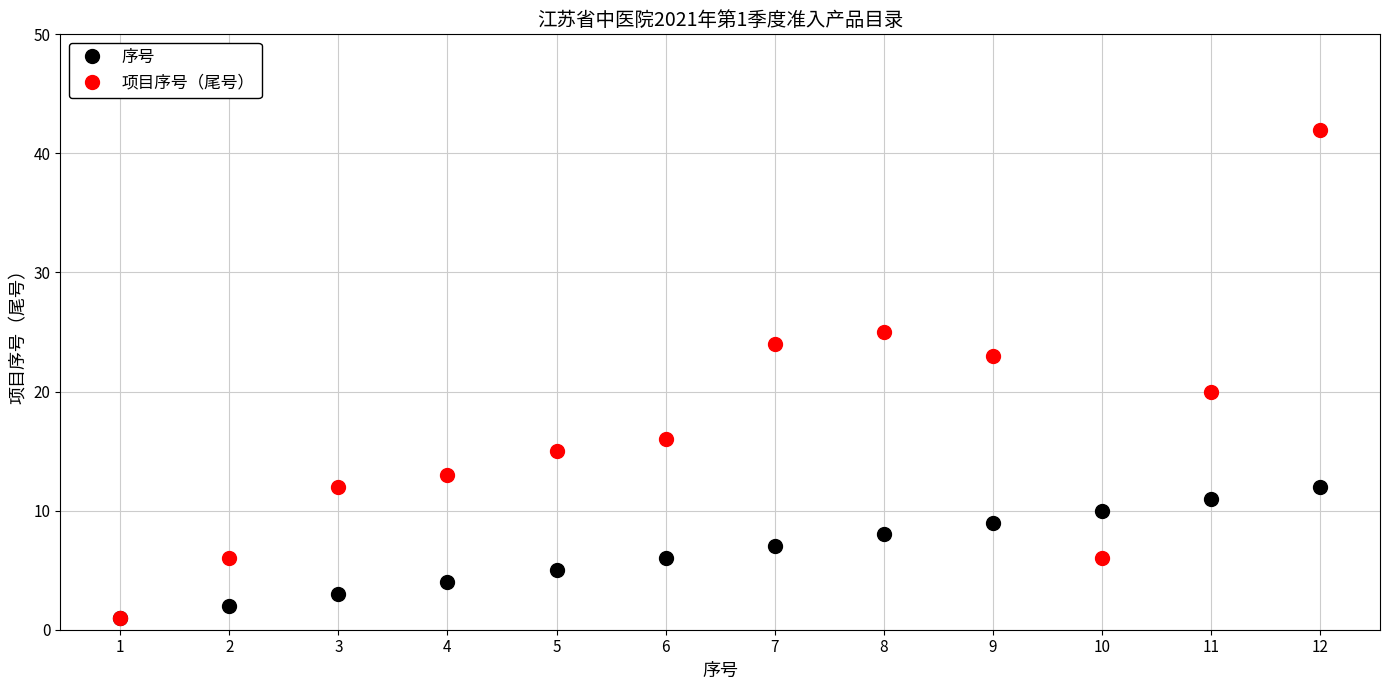

Which category has the lowest value in the 序号 series?

1